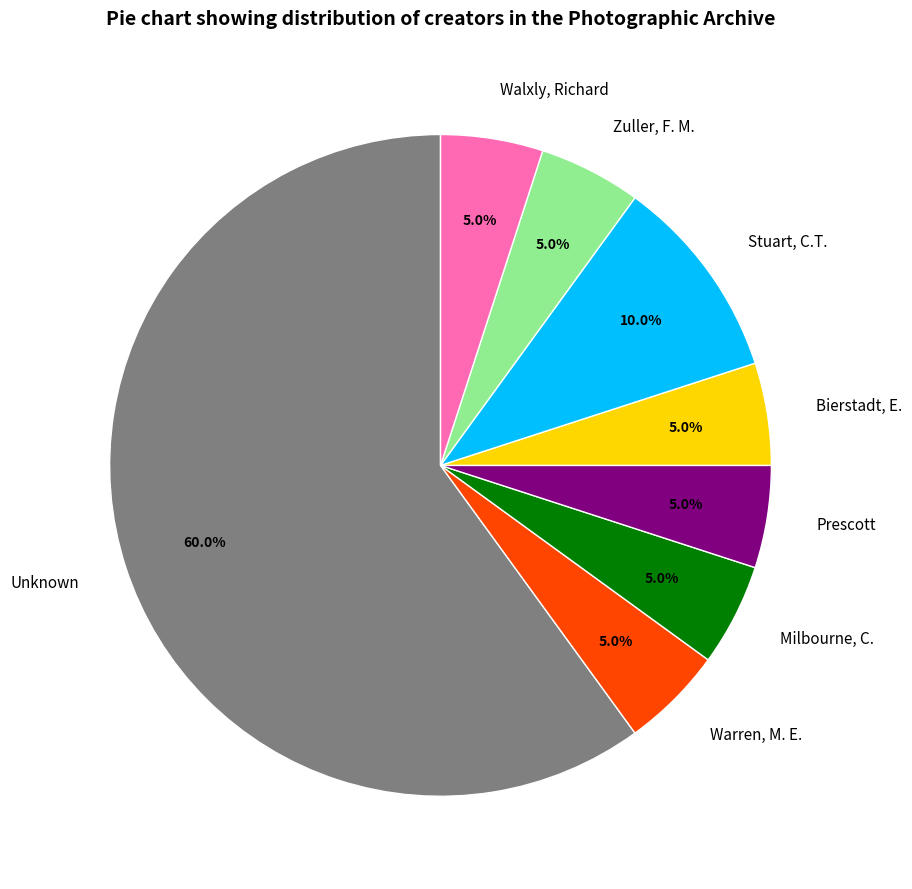

Count the number of slices in the pie.

8